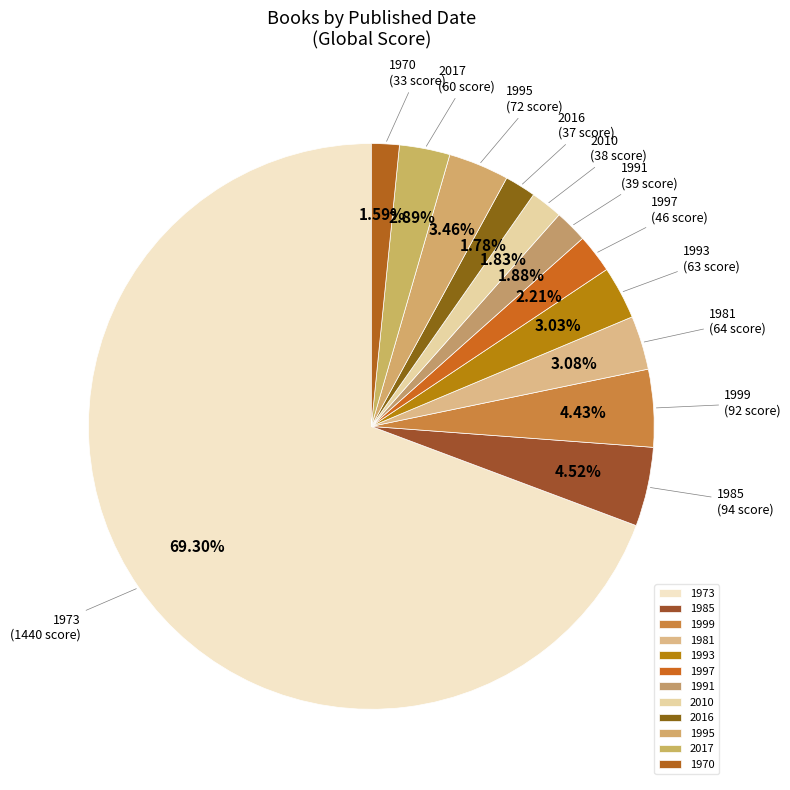

To the nearest percent, what is the average slice percentage?

8%